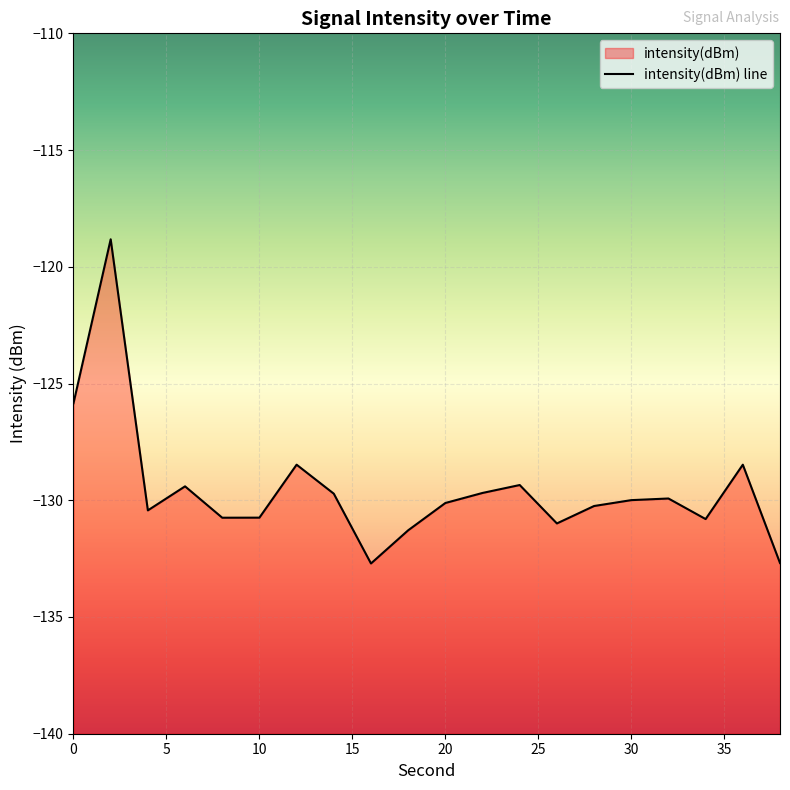

Reading left to right, what are all the values shown in this chart?

-125.8	-118.8	-130.4	-129.4	-130.7	-130.7	-128.5	-129.7	-132.7	-131.3	-130.1	-129.7	-129.3	-131.0	-130.2	-130.0	-129.9	-130.8	-128.5	-132.7